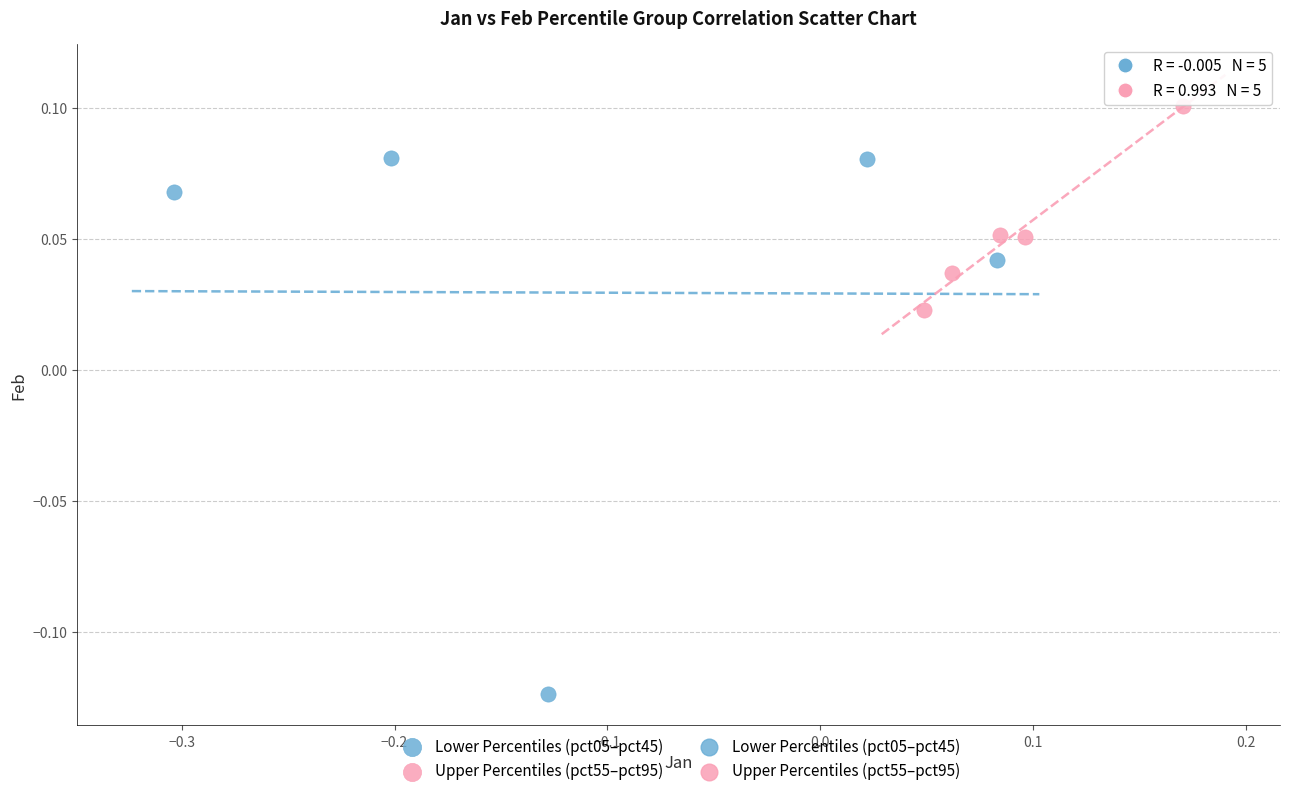

Which series has the largest Y range (max minus min)?

Lower Percentiles (pct05–pct45)